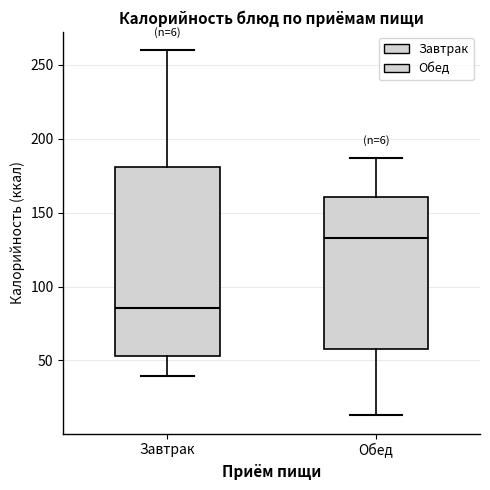

Which box is the tallest, from its lower edge to its upper edge?

Завтрак